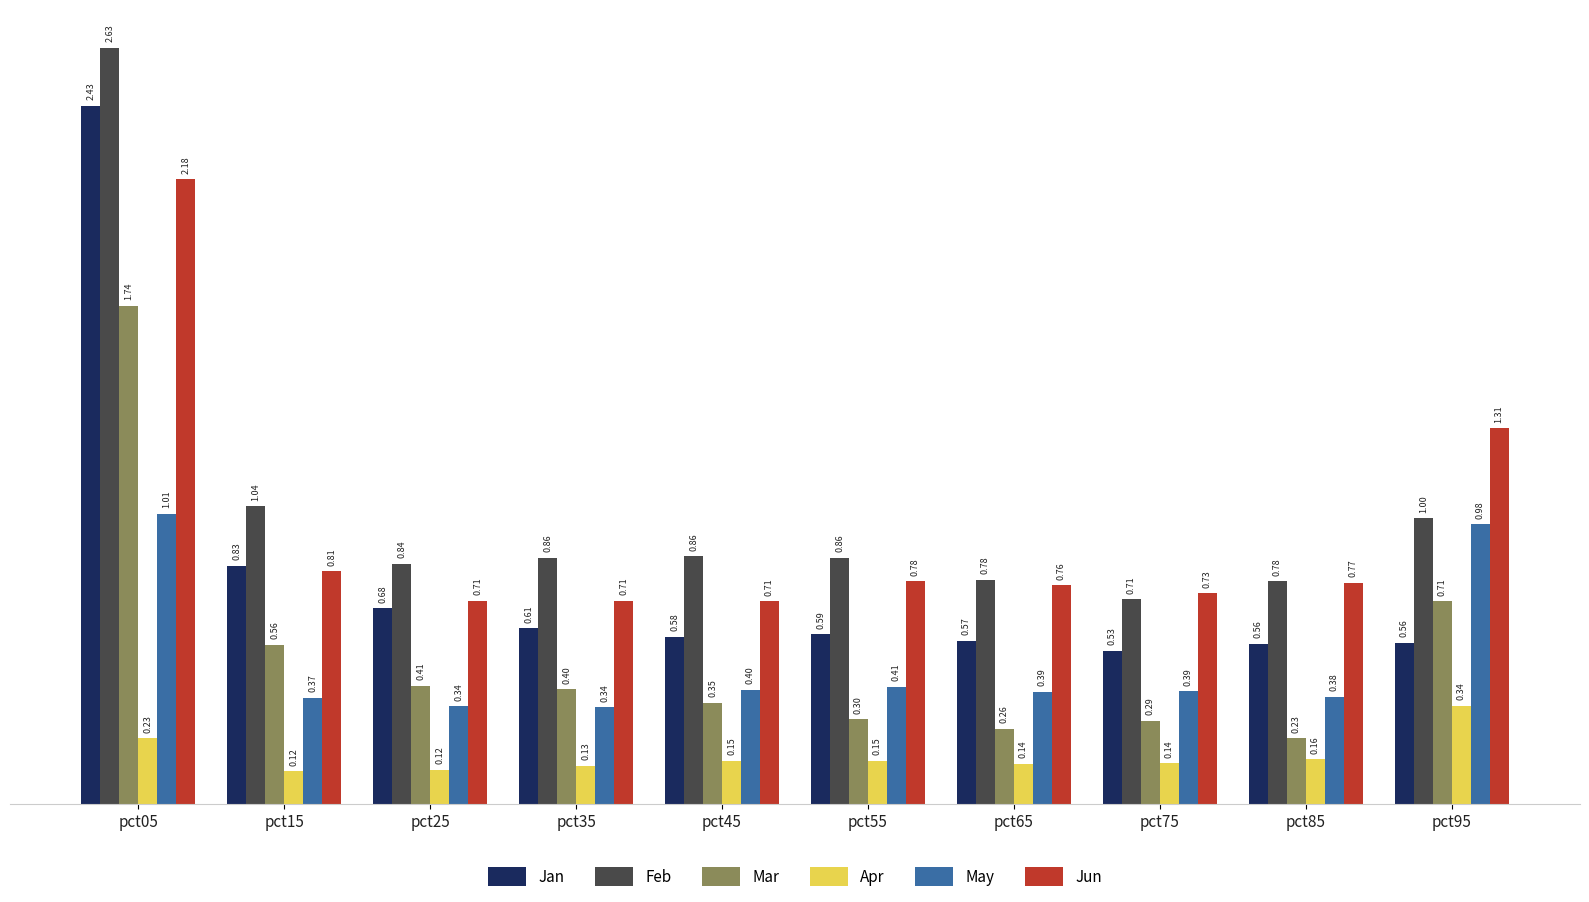

Which series has the largest total across all categories?

Feb